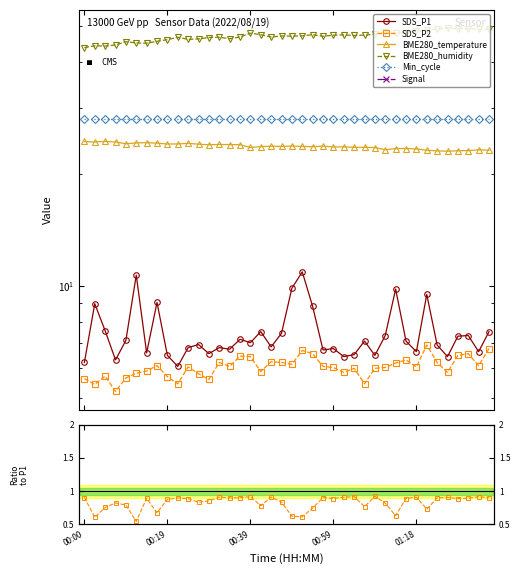

What is the maximum value for Signal?

-61.0